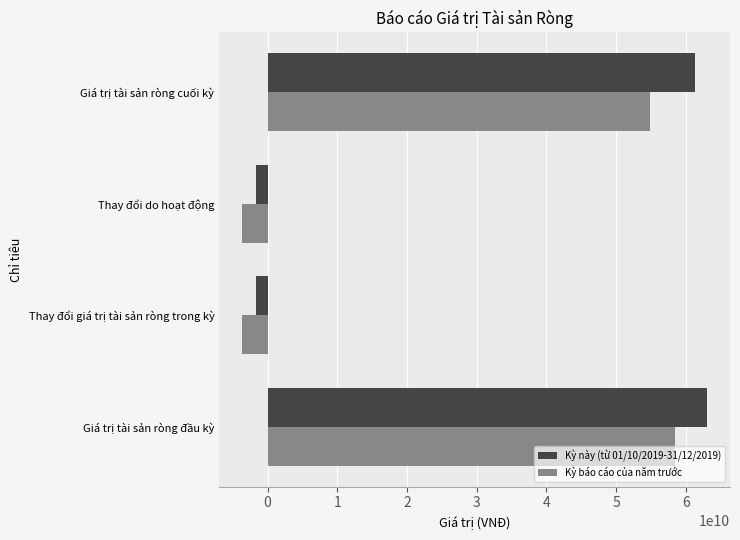

At which label is Kỳ này (từ 01/10/2019-31/12/2019) closest to 30653558716?

Giá trị tài sản ròng cuối kỳ